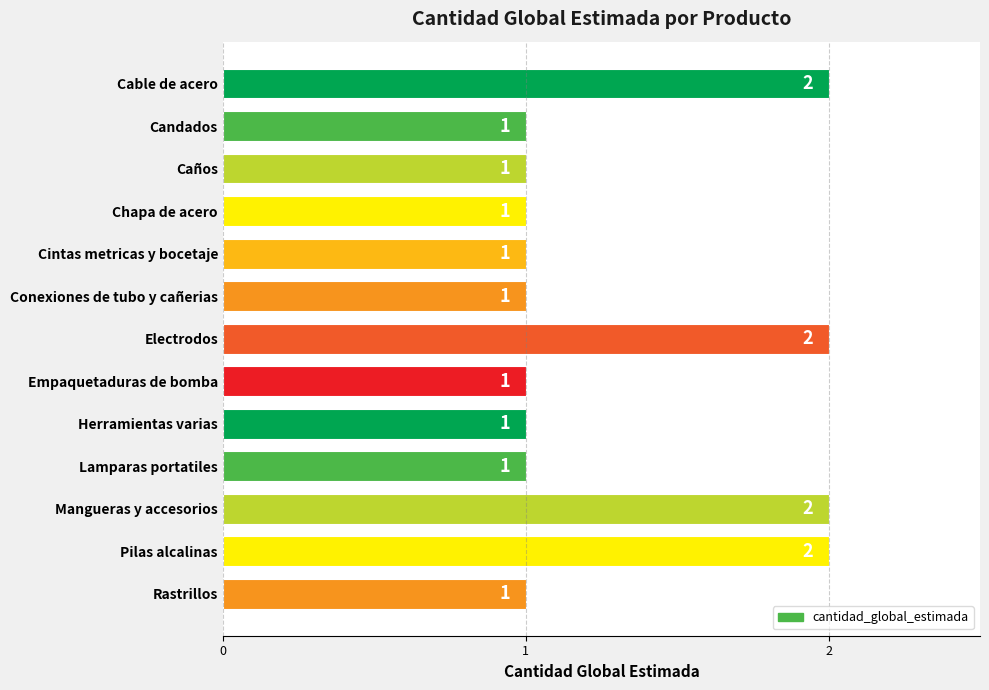

Reading top to bottom, extract all data points from this chart.

2	1	1	1	1	1	2	1	1	1	2	2	1